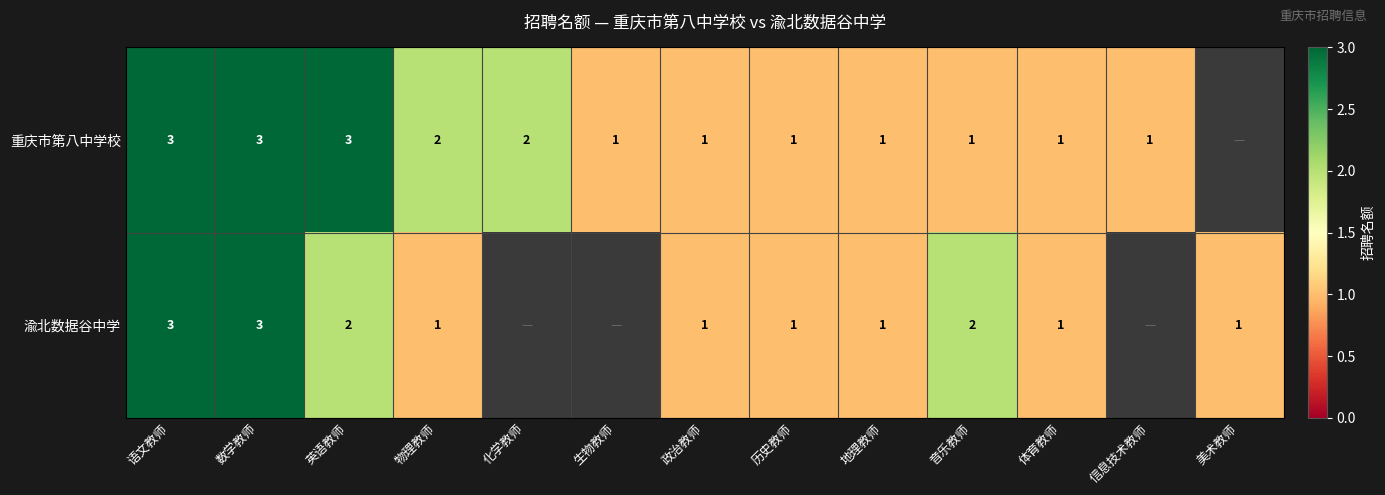

The value of 渝北数据谷中学 at 体育教师 is 1. True or false?

True